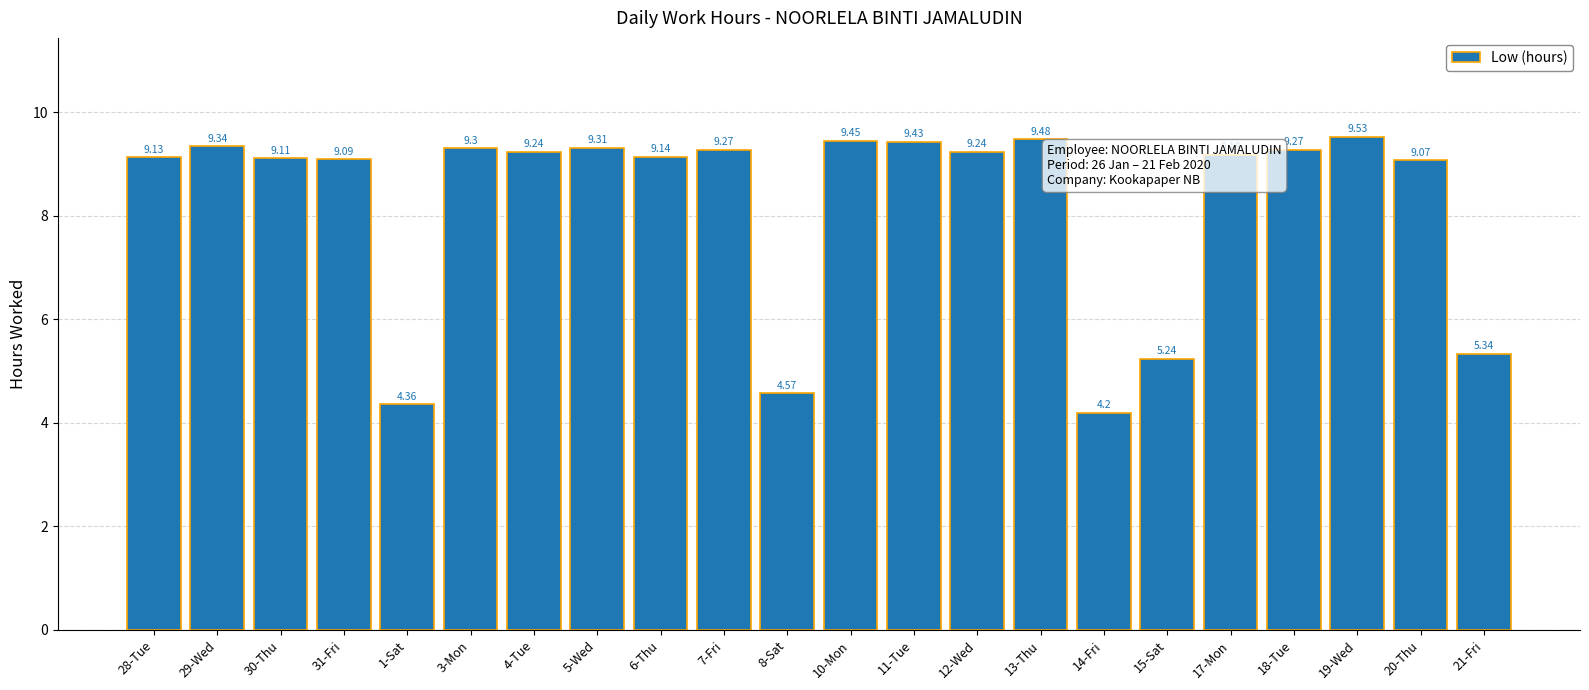

What is the maximum value shown in the chart?

9.5